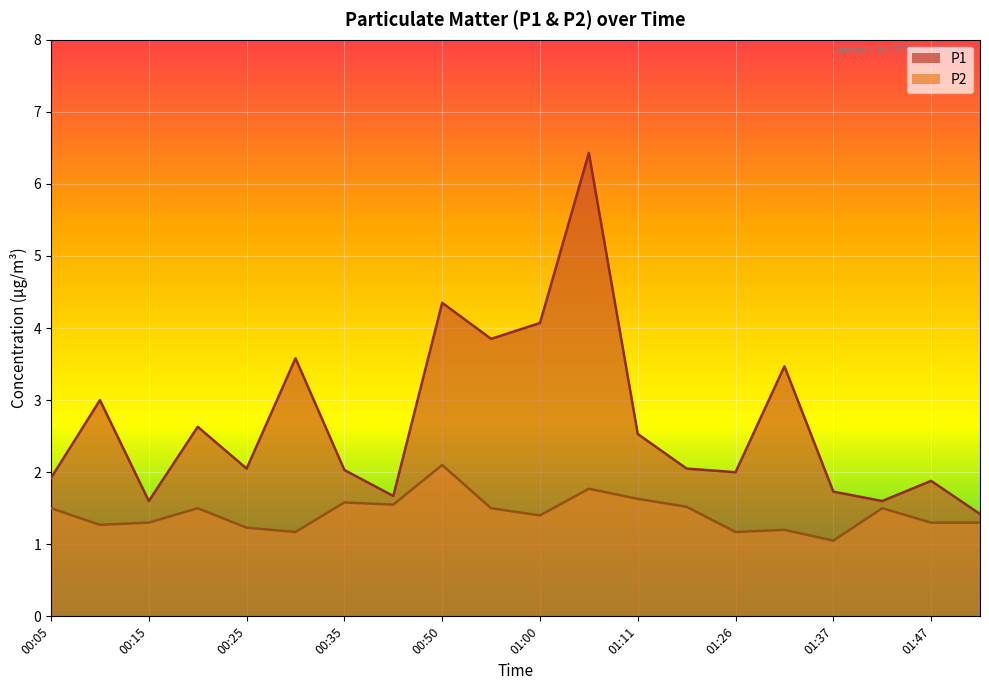

How many series are shown in this chart?

2